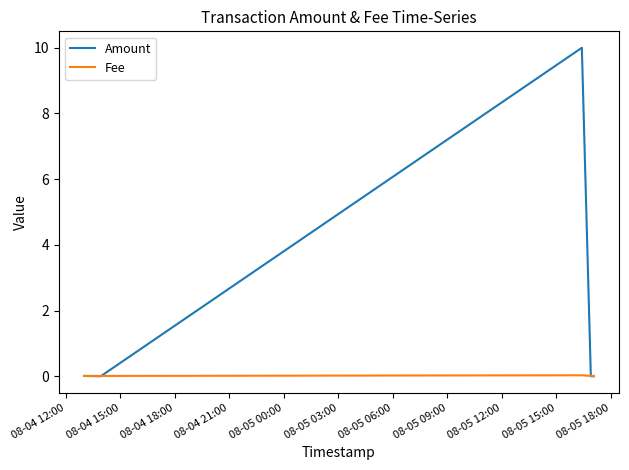

What is the greatest value displayed?

10.0